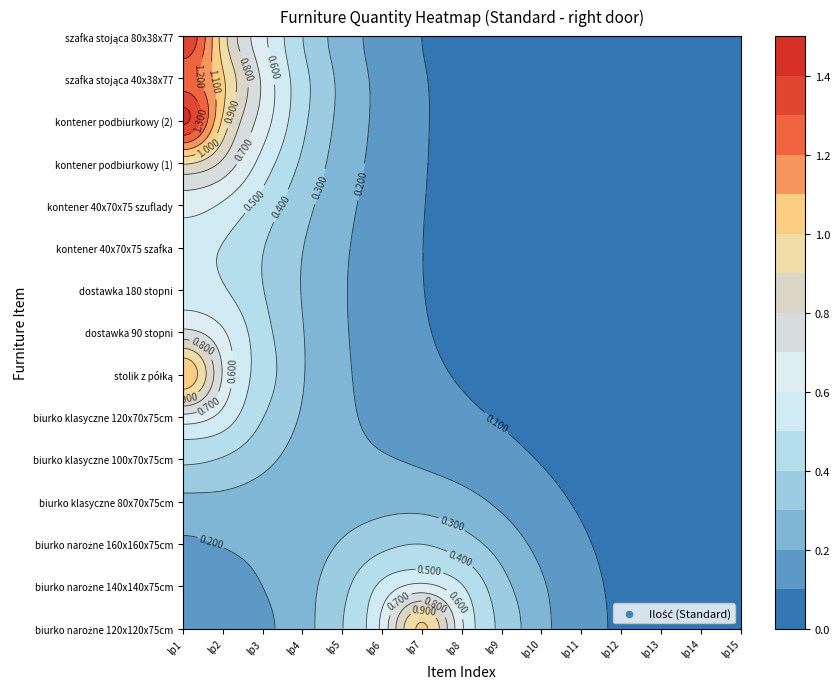

Is it true that biurko narożne 120x120x75cm equals 0 at 12?

True